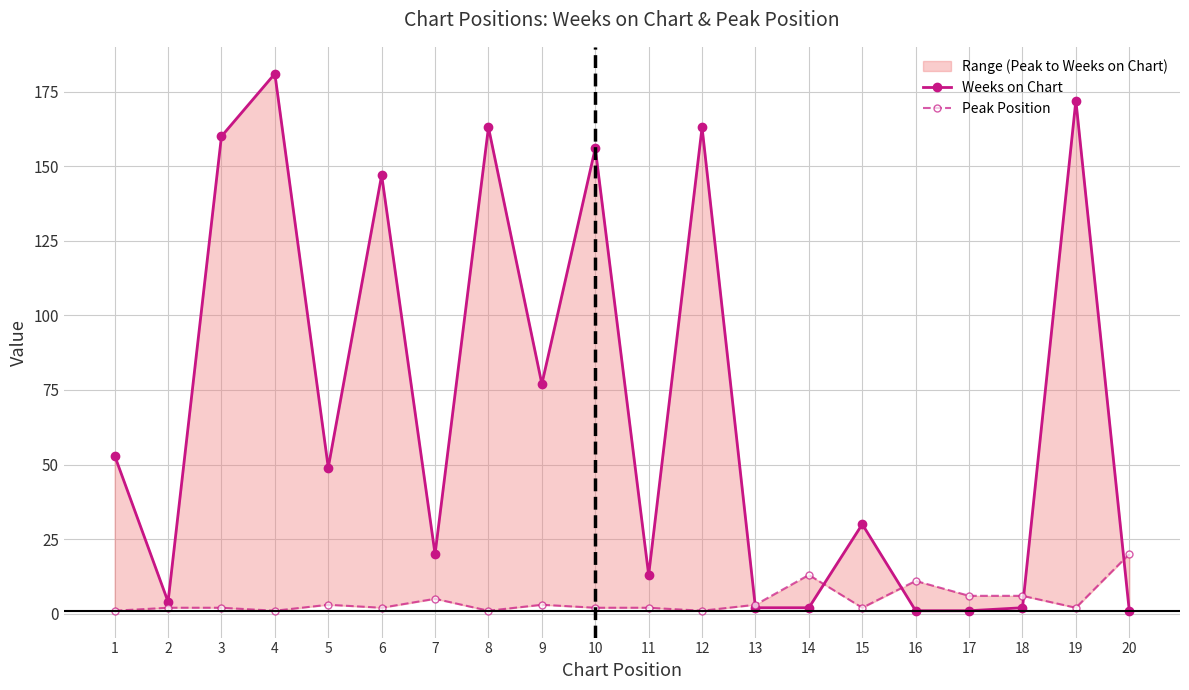

Reading left to right, transcribe all the data shown in this chart.

Weeks on Chart: 53	4	160	181	49	147	20	163	77	156	13	163	2	2	30	1	1	2	172	1
Peak Position: 1	2	2	1	3	2	5	1	3	2	2	1	3	13	2	11	6	6	2	20